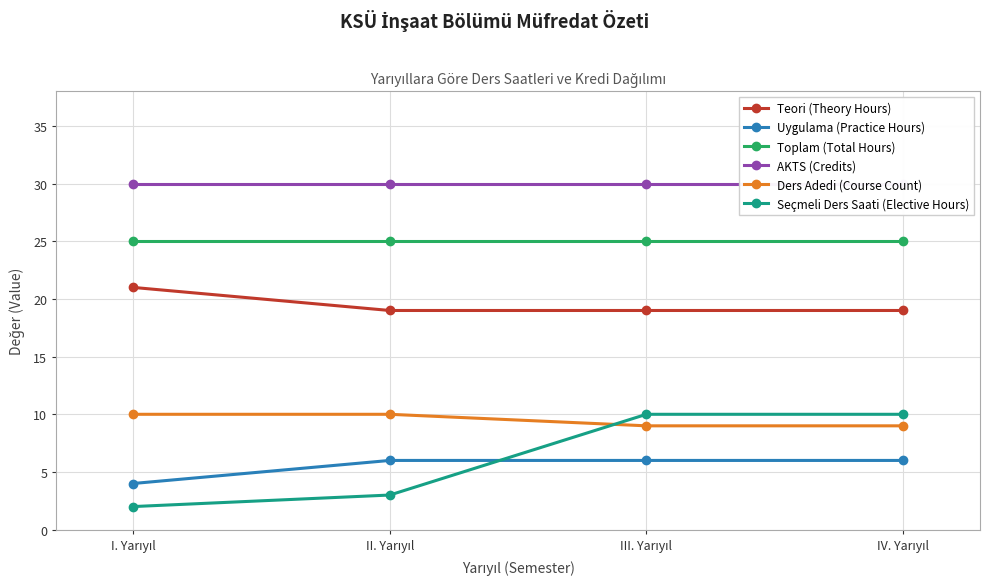

What is the sum of the Seçmeli Ders Saati (Elective Hours) values at II. Yarıyıl and I. Yarıyıl?

5